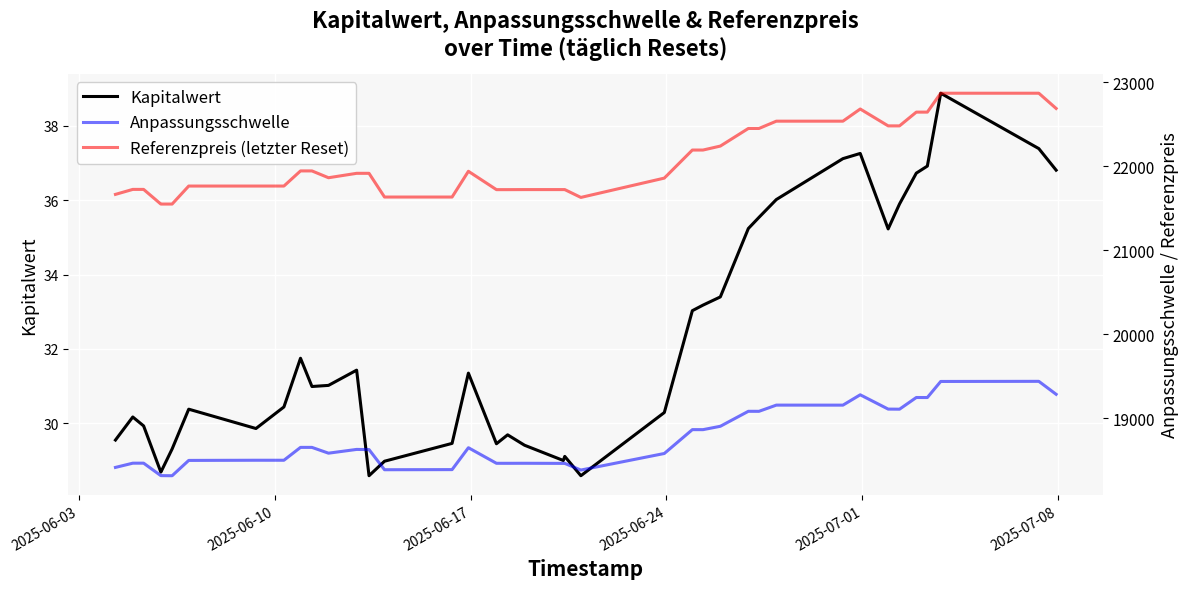

List the series in order of their overall mean, lowest first.

Kapitalwert, Anpassungsschwelle, Referenzpreis (letzter Reset)